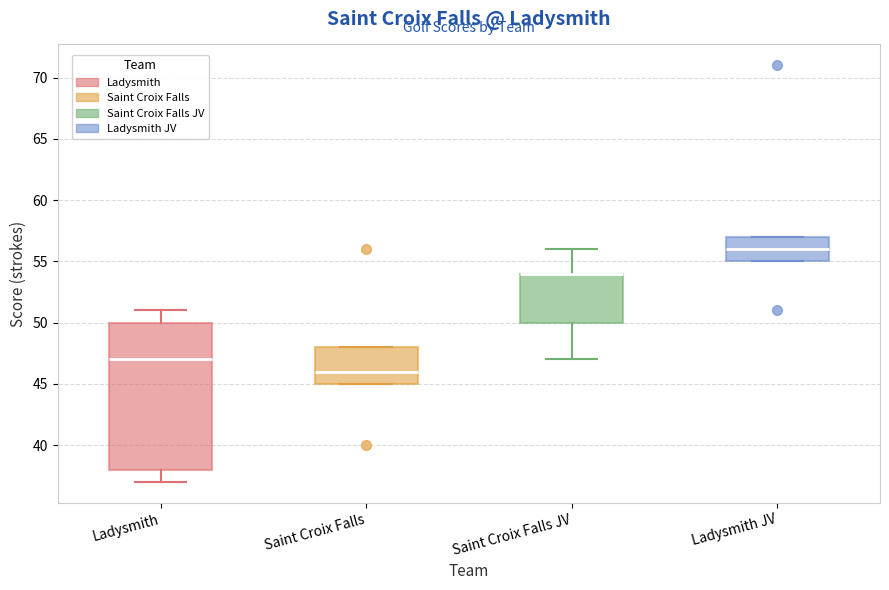

Where is the lower edge of the box for Ladysmith JV on the y-axis? The values are not printed on the chart, so give them approximately, as read against the axis.

55